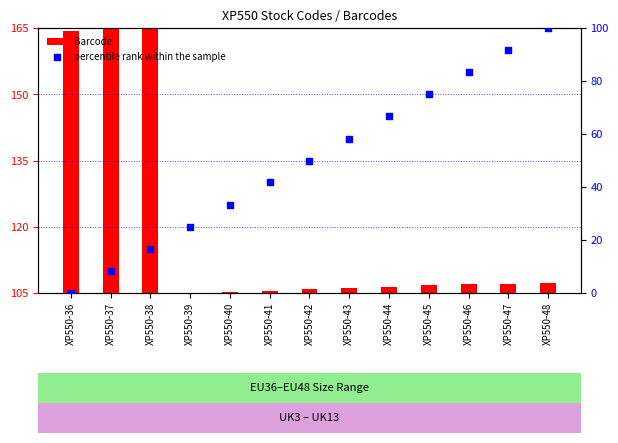

What is the total value across all series at XP550-39?

130.0